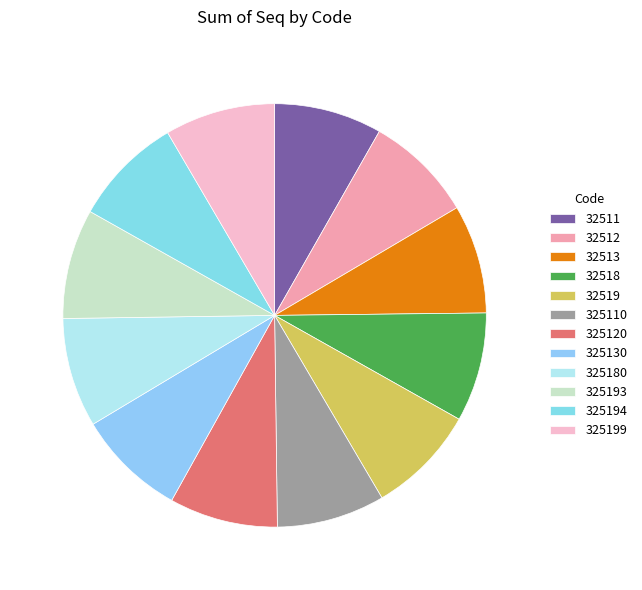

Is it true that 325130 is 1% of the pie?

False